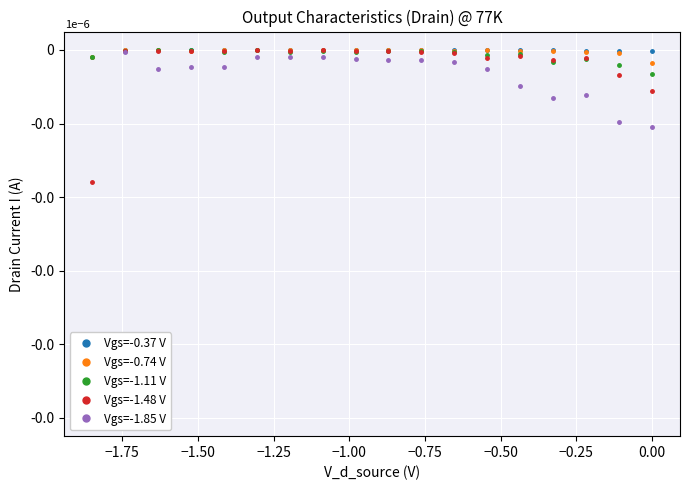

True or false: Vgs=-1.48 V and Vgs=-0.37 V cross at least once.

False